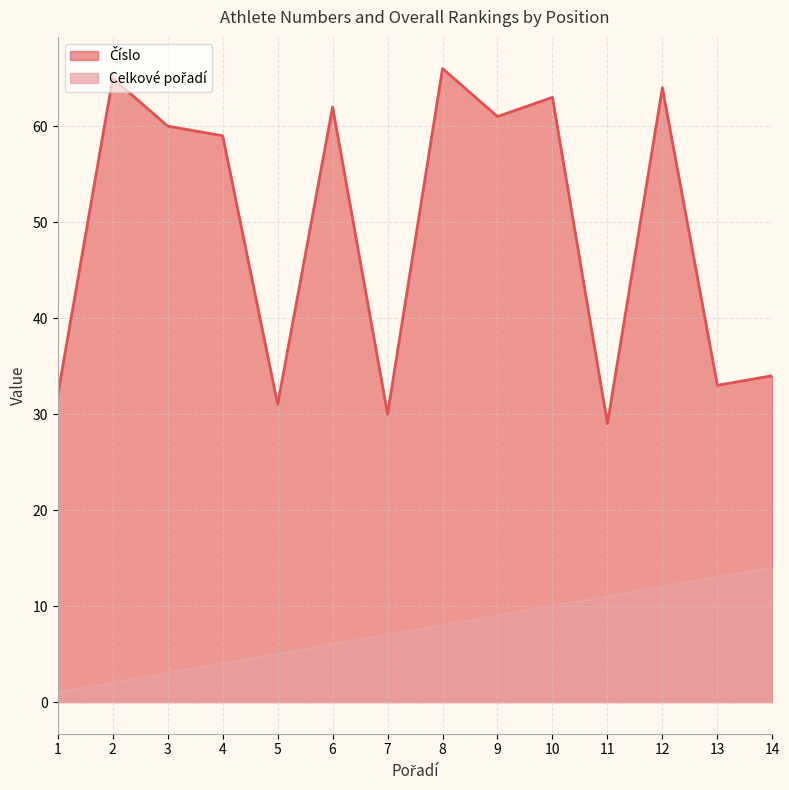

True or false: Číslo and Celkové pořadí intersect in this chart.

False